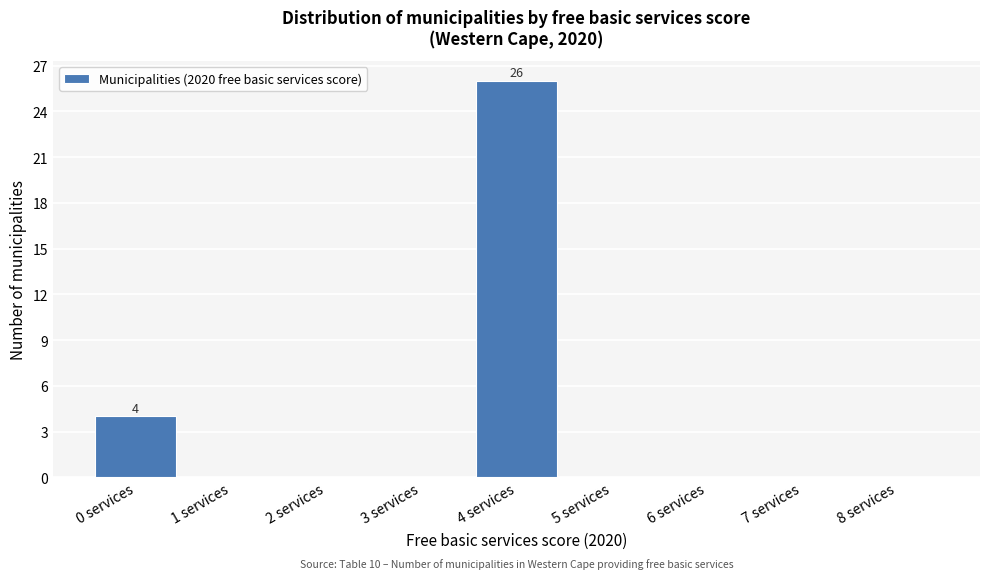

Reading left to right, what are all the values shown in this chart?

0 services=4	1 services=0	2 services=0	3 services=0	4 services=26	5 services=0	6 services=0	7 services=0	8 services=0